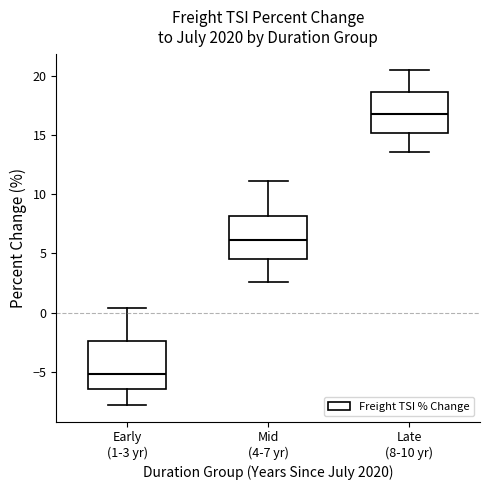

Which box's median line is the lowest?

Early (1-3 yr)